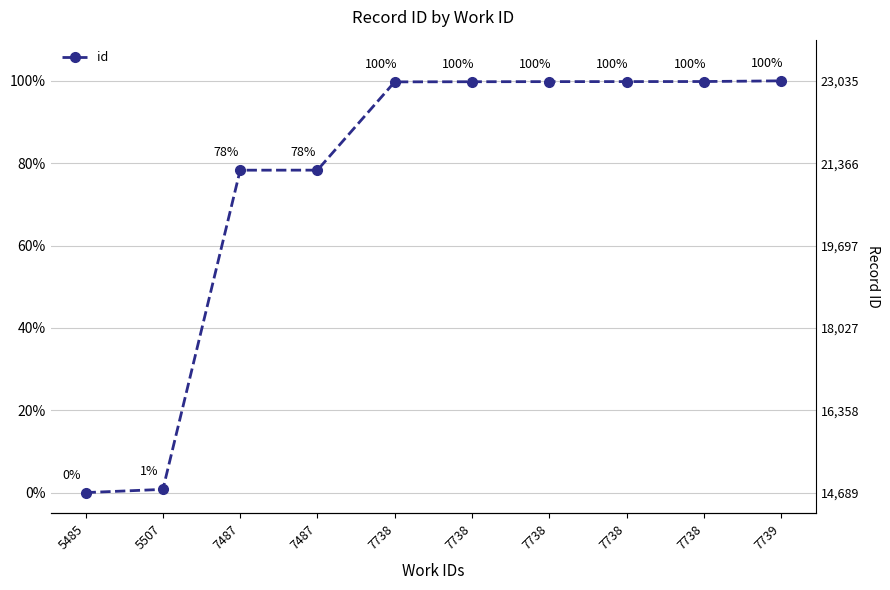

List the labels in order of value, smallest first.

5485, 5507, 7487, 7487, 7738, 7738, 7738, 7738, 7738, 7739